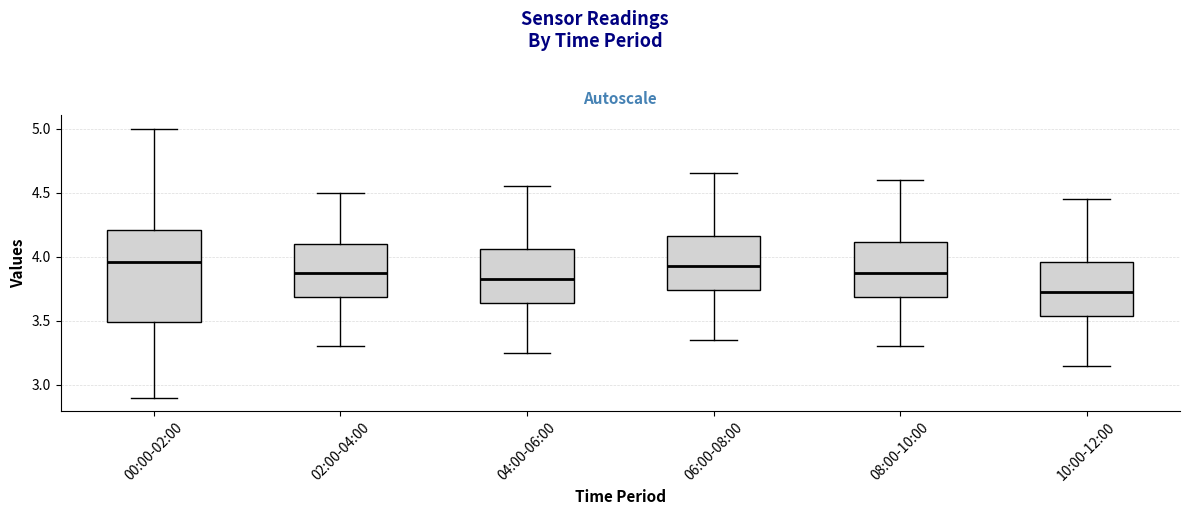

Where does the median line of the box for 00:00-02:00 sit on the y-axis? The values are not printed on the chart, so give them approximately, as read against the axis.

3.95